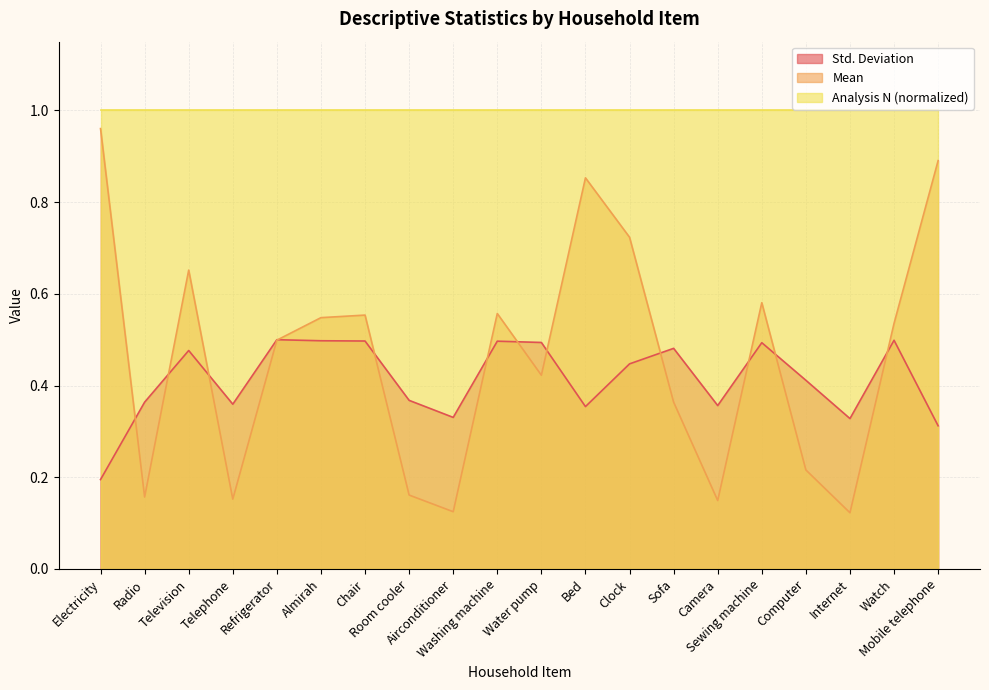

What is the sum of the Mean values at Computer and Radio?

0.4